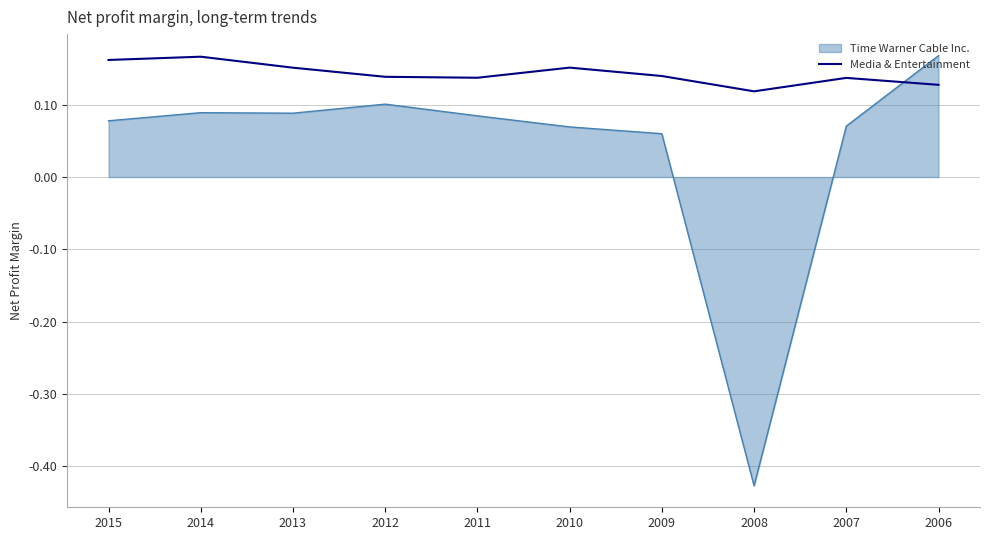

True or false: Time Warner Cable Inc. has a value of 0.1 at 2009.

True